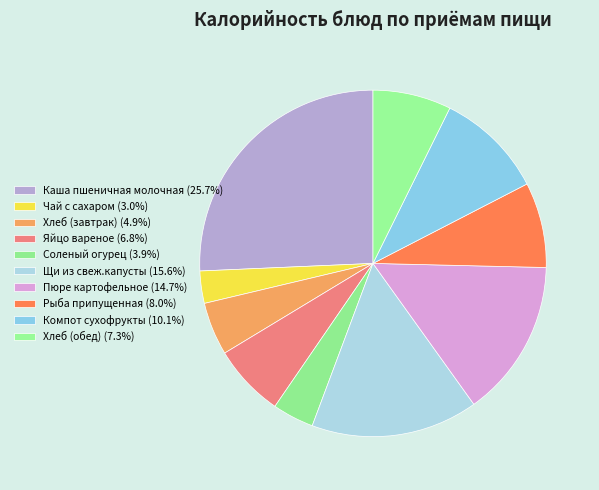

Count the number of slices in the pie.

10